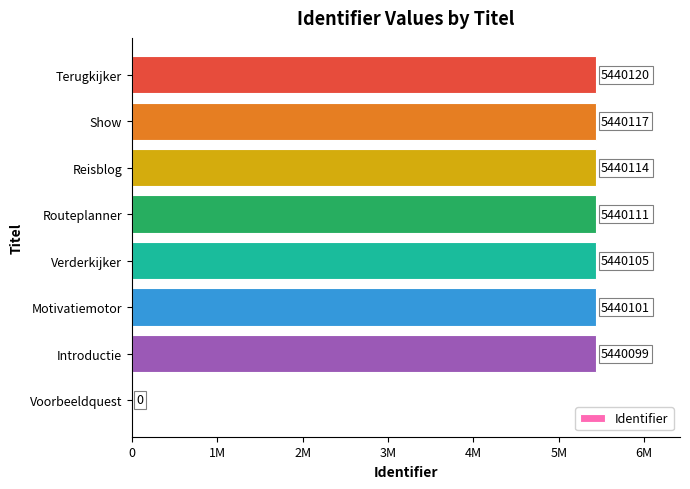

Are the bars horizontal?

Yes